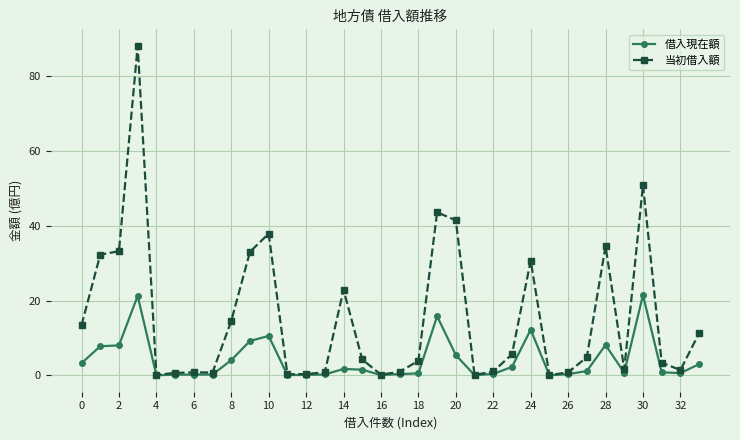

What are all the series names shown in the legend?

借入現在額, 当初借入額